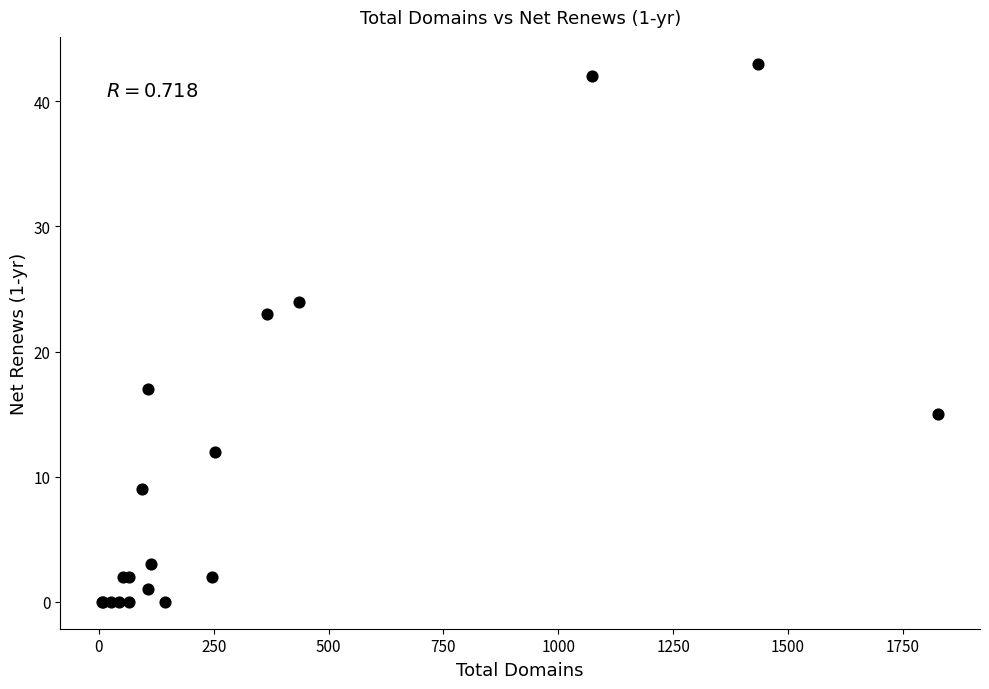

What Y value in the scatter plot is closest to 21?

23